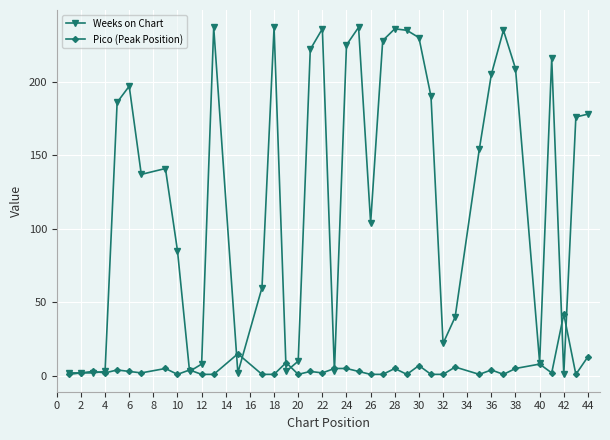

Which series has the largest total across all categories?

Weeks on Chart